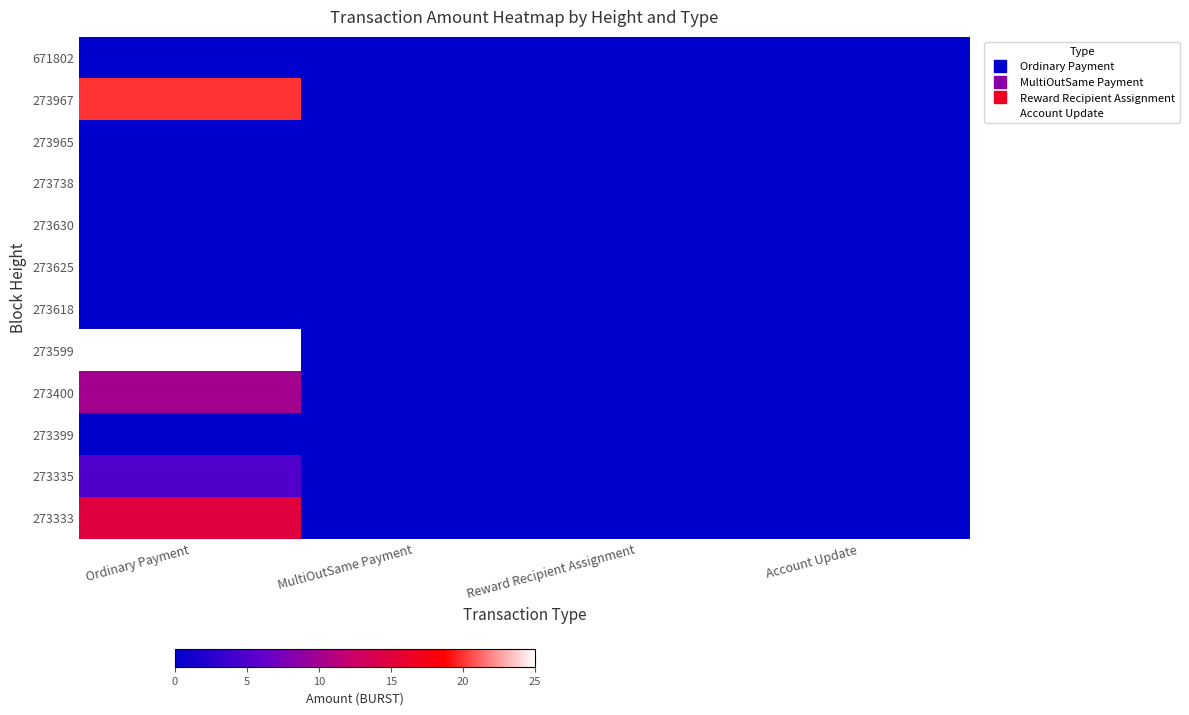

What is the greatest value displayed?

25.0